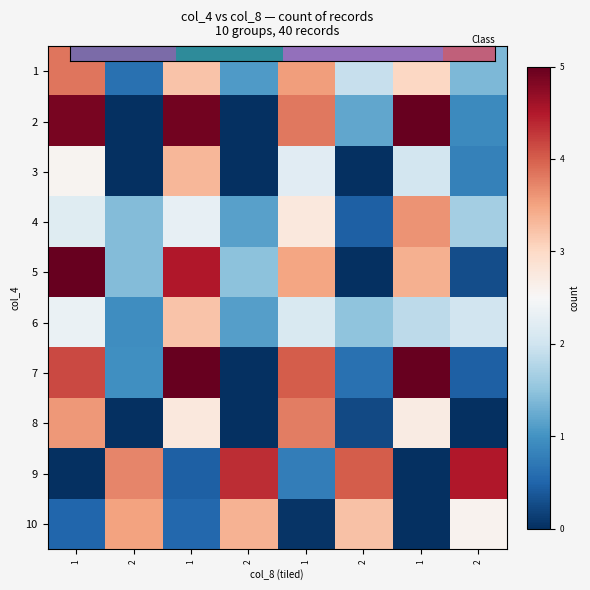

Which category has the lowest value across all series?

1